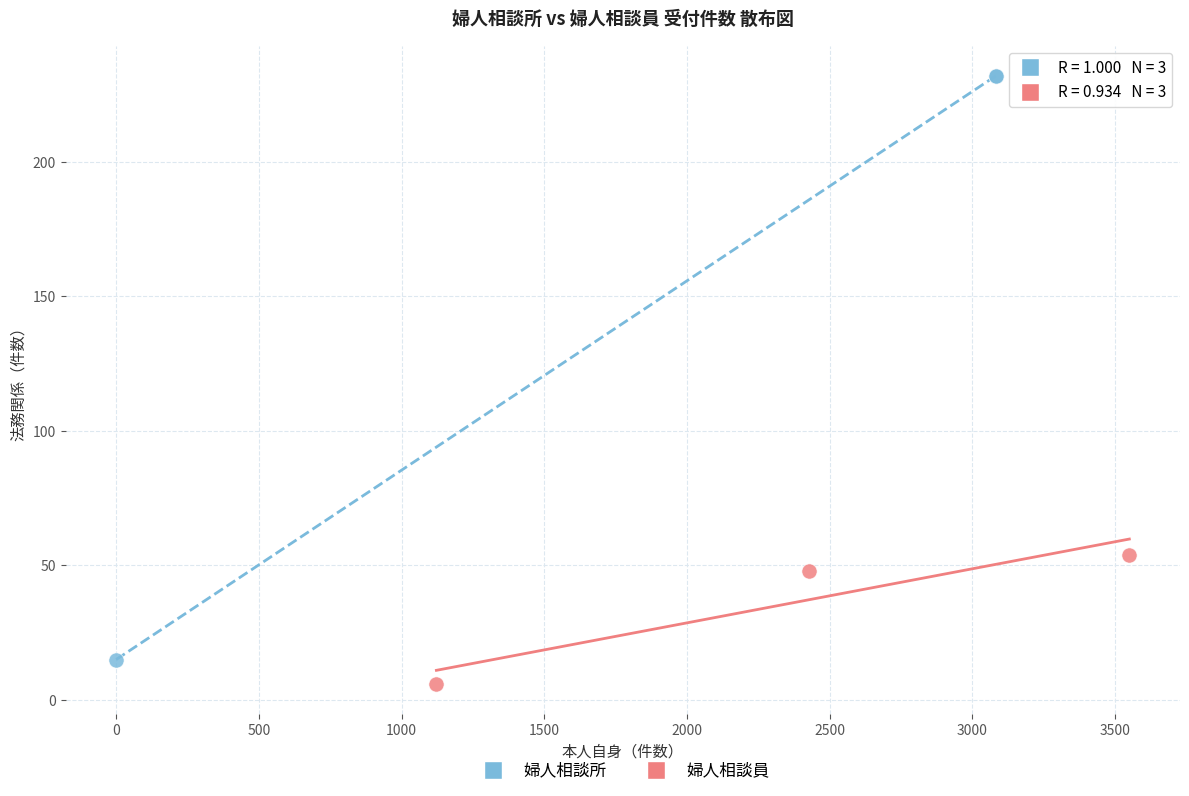

Which series has the largest Y range (max minus min)?

婦人相談所